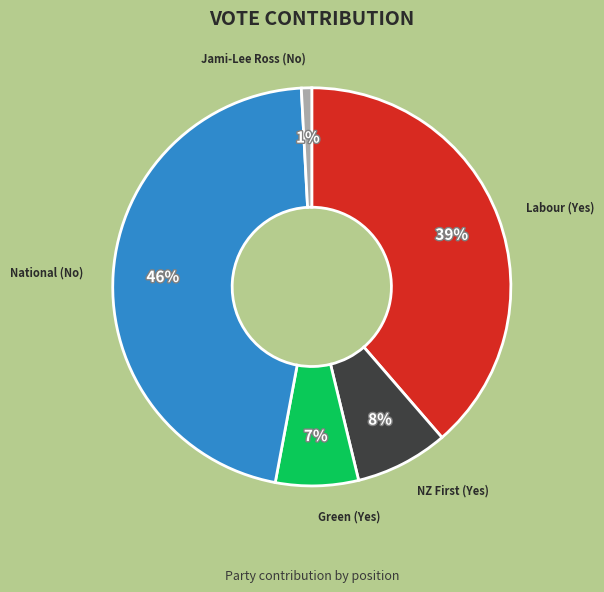

True or false: National (No) accounts for 59% of the total.

False